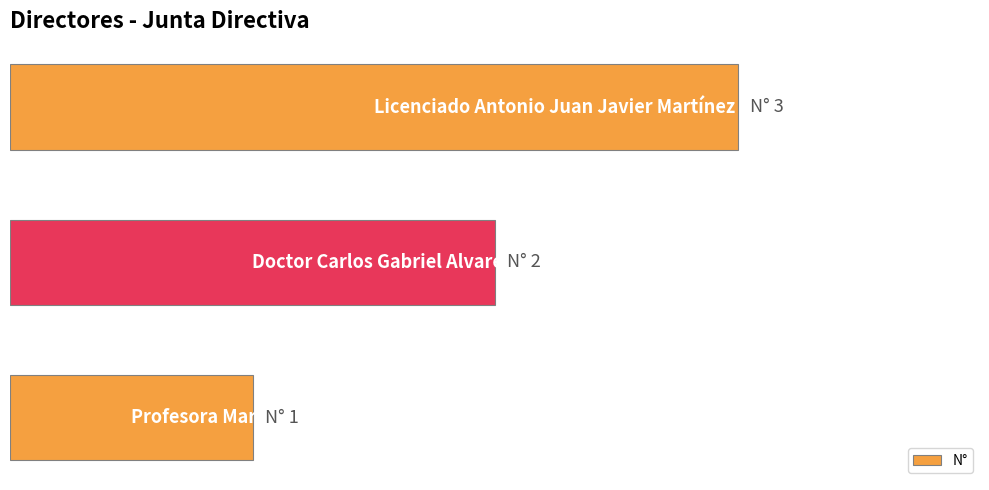

List the labels in order of value, largest first.

2, 1, 0